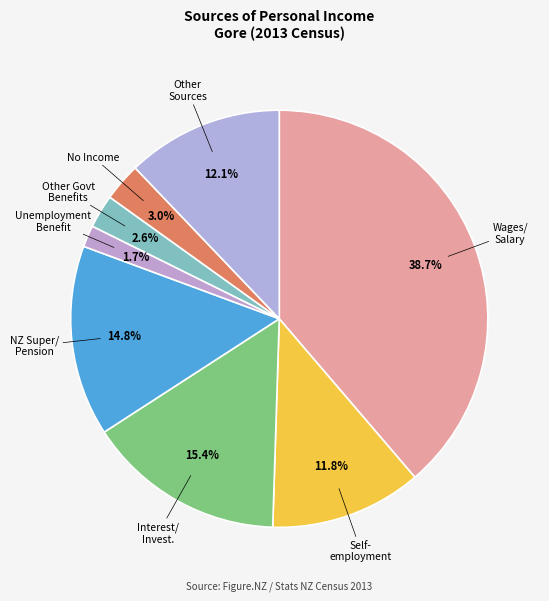

How many slices are in this pie chart?

8